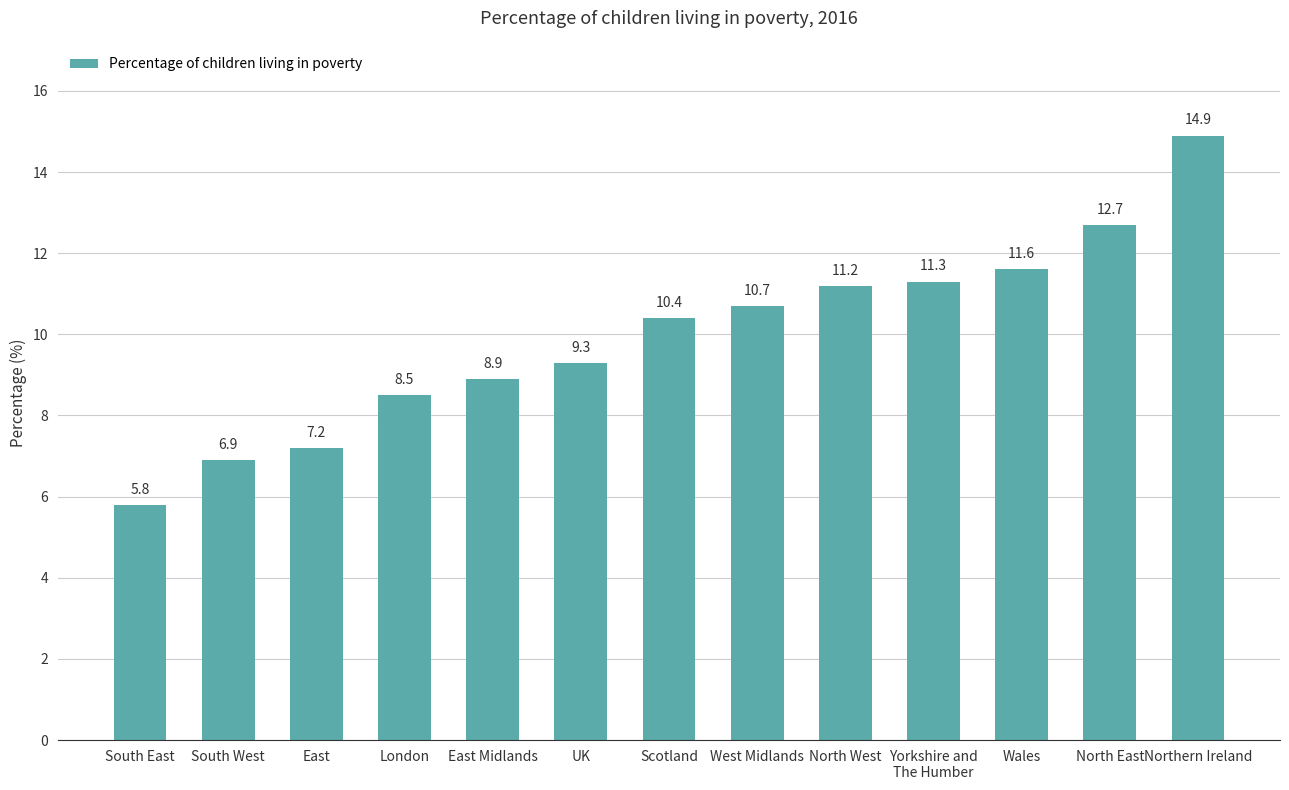

Reading left to right, list all the values displayed in this chart.

5.8	6.9	7.2	8.5	8.9	9.3	10.4	10.7	11.2	11.3	11.6	12.7	14.9